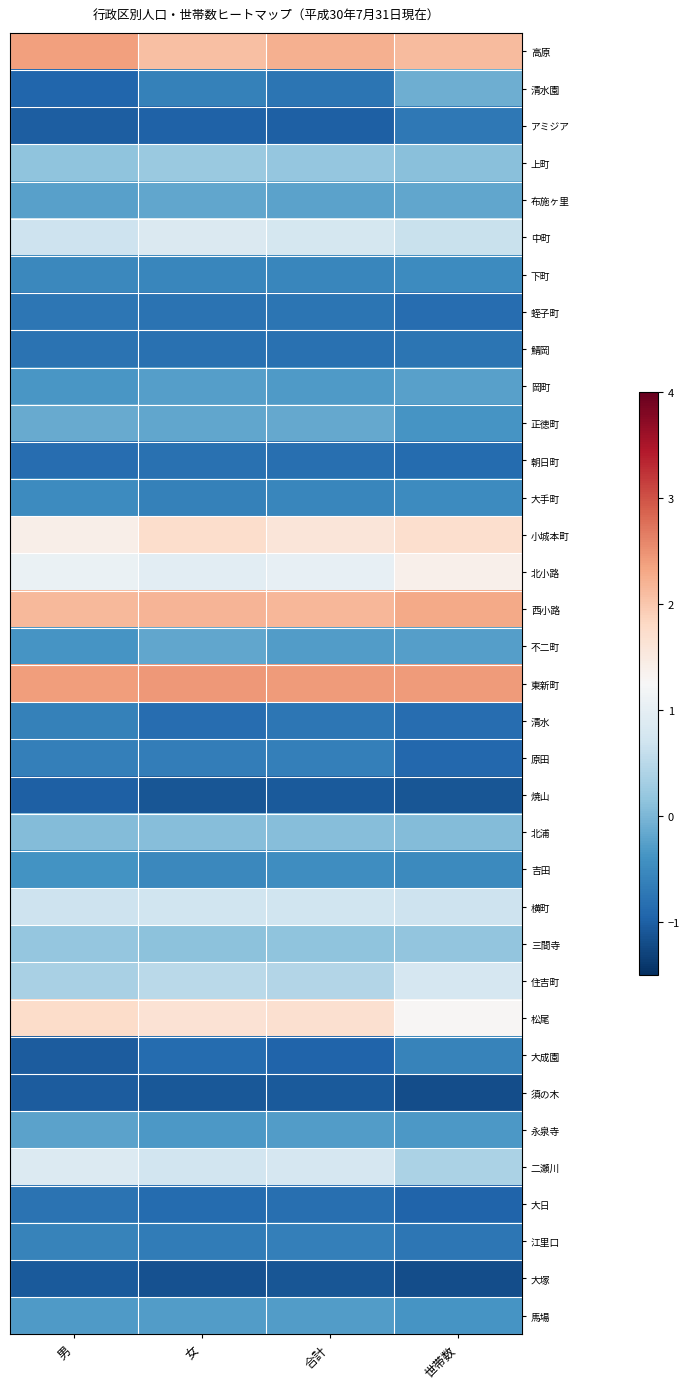

Reading right to left, what are all the values shown in this chart?

高原: 世帯数=2.1	合計=2.2	女=2.1	男=2.4
清水園: 世帯数=-0.1	合計=-0.8	女=-0.6	男=-0.9
アミジア: 世帯数=-0.7	合計=-1.0	女=-1.0	男=-1.0
上町: 世帯数=0.1	合計=0.2	女=0.2	男=0.1
布施ヶ里: 世帯数=-0.2	合計=-0.2	女=-0.2	男=-0.3
中町: 世帯数=0.6	合計=0.8	女=0.9	男=0.7
下町: 世帯数=-0.5	合計=-0.5	女=-0.5	男=-0.5
蛭子町: 世帯数=-0.8	合計=-0.8	女=-0.8	男=-0.7
鯖岡: 世帯数=-0.8	合計=-0.8	女=-0.8	男=-0.8
岡町: 世帯数=-0.2	合計=-0.3	女=-0.3	男=-0.4
正徳町: 世帯数=-0.4	合計=-0.2	女=-0.2	男=-0.1
朝日町: 世帯数=-0.9	合計=-0.8	女=-0.8	男=-0.9
大手町: 世帯数=-0.5	合計=-0.5	女=-0.6	男=-0.5
小城本町: 世帯数=1.7	合計=1.6	女=1.7	男=1.4
北小路: 世帯数=1.4	合計=1.0	女=1.0	男=1.1
西小路: 世帯数=2.3	合計=2.2	女=2.2	男=2.1
不二町: 世帯数=-0.3	合計=-0.3	女=-0.2	男=-0.4
東新町: 世帯数=2.4	合計=2.4	女=2.4	男=2.4
清水: 世帯数=-0.8	合計=-0.7	女=-0.8	男=-0.6
原田: 世帯数=-0.9	合計=-0.6	女=-0.6	男=-0.6
焼山: 世帯数=-1.1	合計=-1.1	女=-1.1	男=-1.0
北浦: 世帯数=0.1	合計=0.1	女=0.1	男=0.1
吉田: 世帯数=-0.5	合計=-0.5	女=-0.5	男=-0.4
横町: 世帯数=0.7	合計=0.7	女=0.7	男=0.7
三間寺: 世帯数=0.2	合計=0.1	女=0.1	男=0.2
住吉町: 世帯数=0.8	合計=0.4	女=0.5	男=0.4
松尾: 世帯数=1.3	合計=1.7	女=1.6	男=1.8
大成園: 世帯数=-0.6	合計=-1.0	女=-0.9	男=-1.0
須の木: 世帯数=-1.2	合計=-1.1	女=-1.1	男=-1.0
永泉寺: 世帯数=-0.3	合計=-0.3	女=-0.3	男=-0.2
二瀬川: 世帯数=0.4	合計=0.8	女=0.7	男=0.9
大日: 世帯数=-0.9	合計=-0.8	女=-0.9	男=-0.8
江里口: 世帯数=-0.7	合計=-0.6	女=-0.7	男=-0.6
大塚: 世帯数=-1.2	合計=-1.1	女=-1.2	男=-1.1
馬場: 世帯数=-0.4	合計=-0.3	女=-0.3	男=-0.3